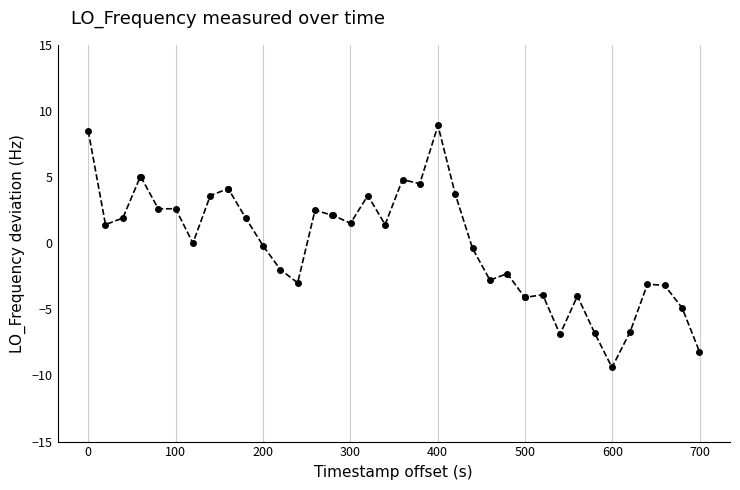

Count the number of categories in the chart.

40